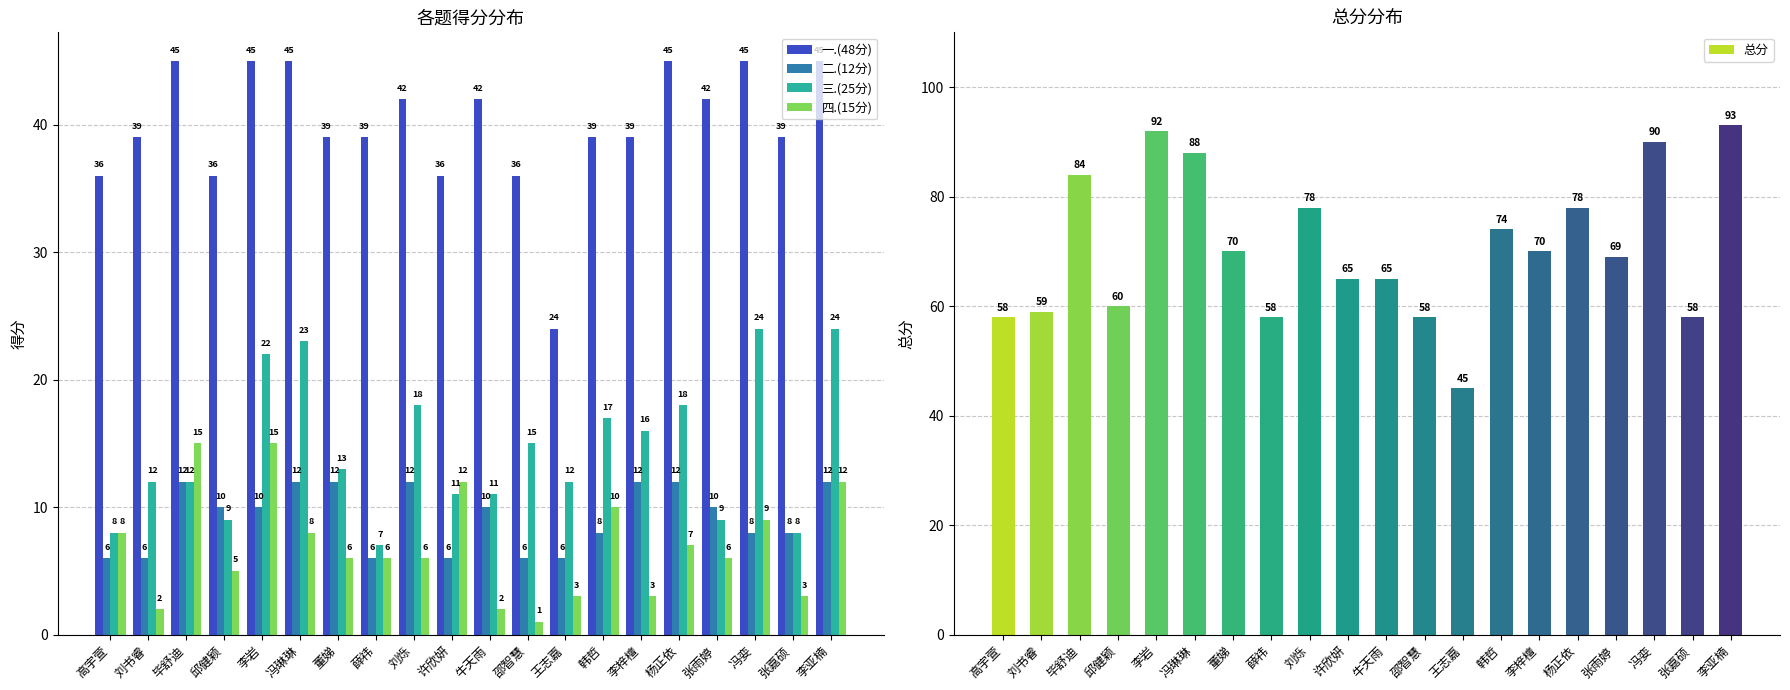

Is it true that 一.(48分) equals 45 at 李亚楠?

True